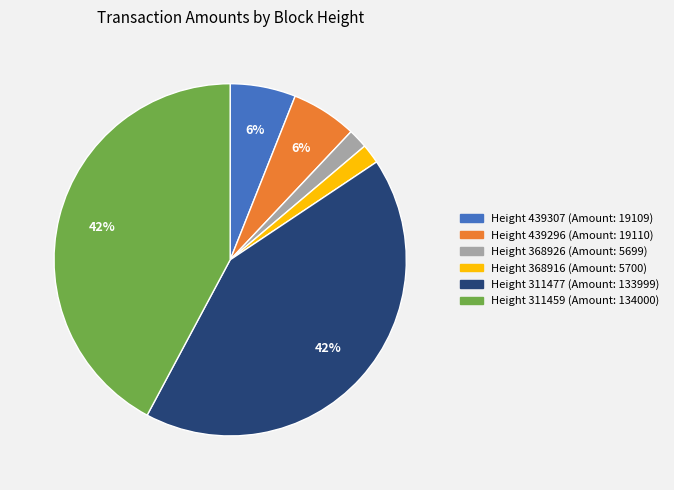

Does any single category account for the majority?

No